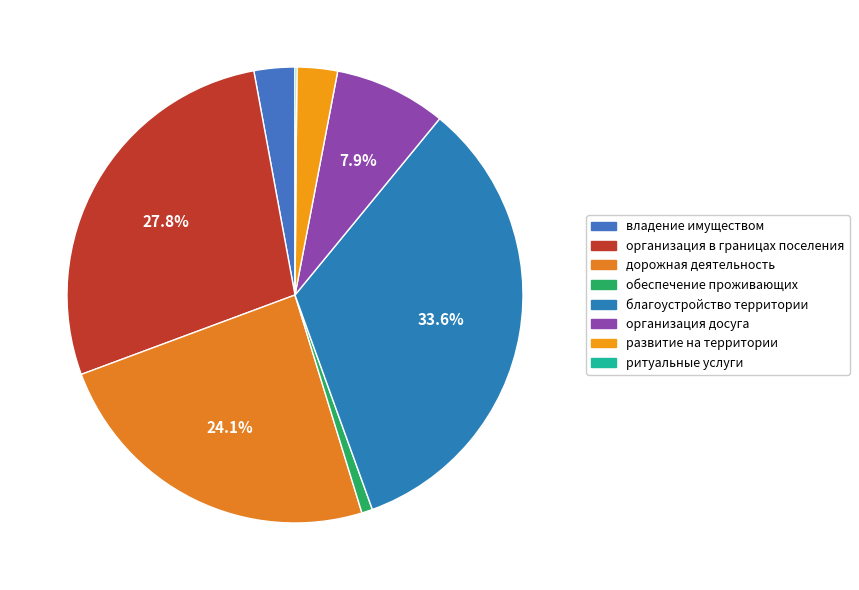

Rank the categories by value from highest to lowest.

организация благоустройства территории, организация в границах городского поселения, дорожная деятельность, создание условий для организации досуга, владение, пользование и распоряжение имуществом, обеспечение условий для развития на территории, обеспечение проживающих в городском поселении, организация ритуальных услуг